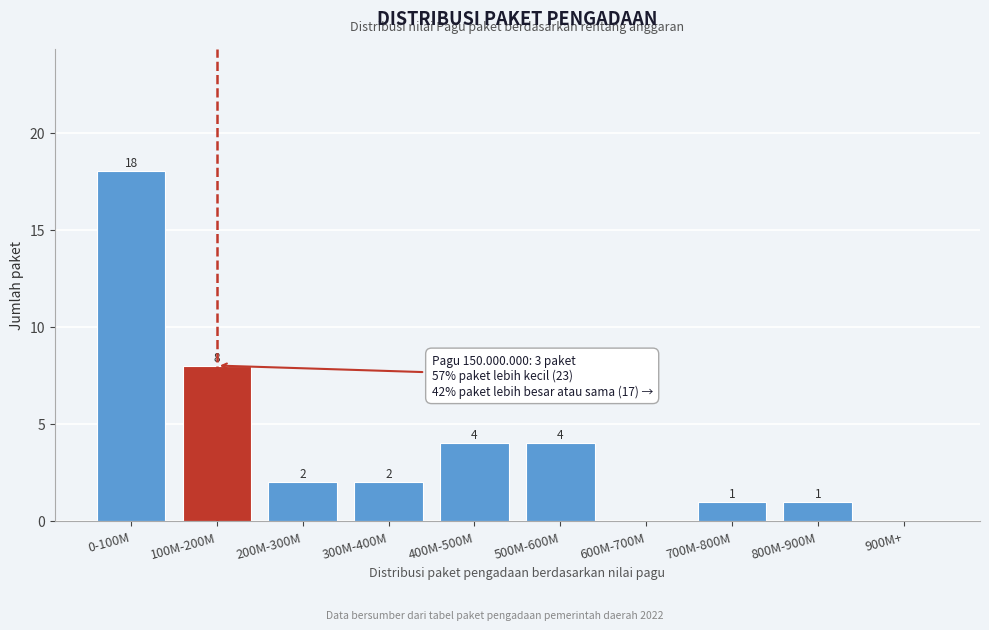

Reading left to right, list all the values displayed in this chart.

0-100M=18	100M-200M=8	200M-300M=2	300M-400M=2	400M-500M=4	500M-600M=4	600M-700M=0	700M-800M=1	800M-900M=1	900M+=0